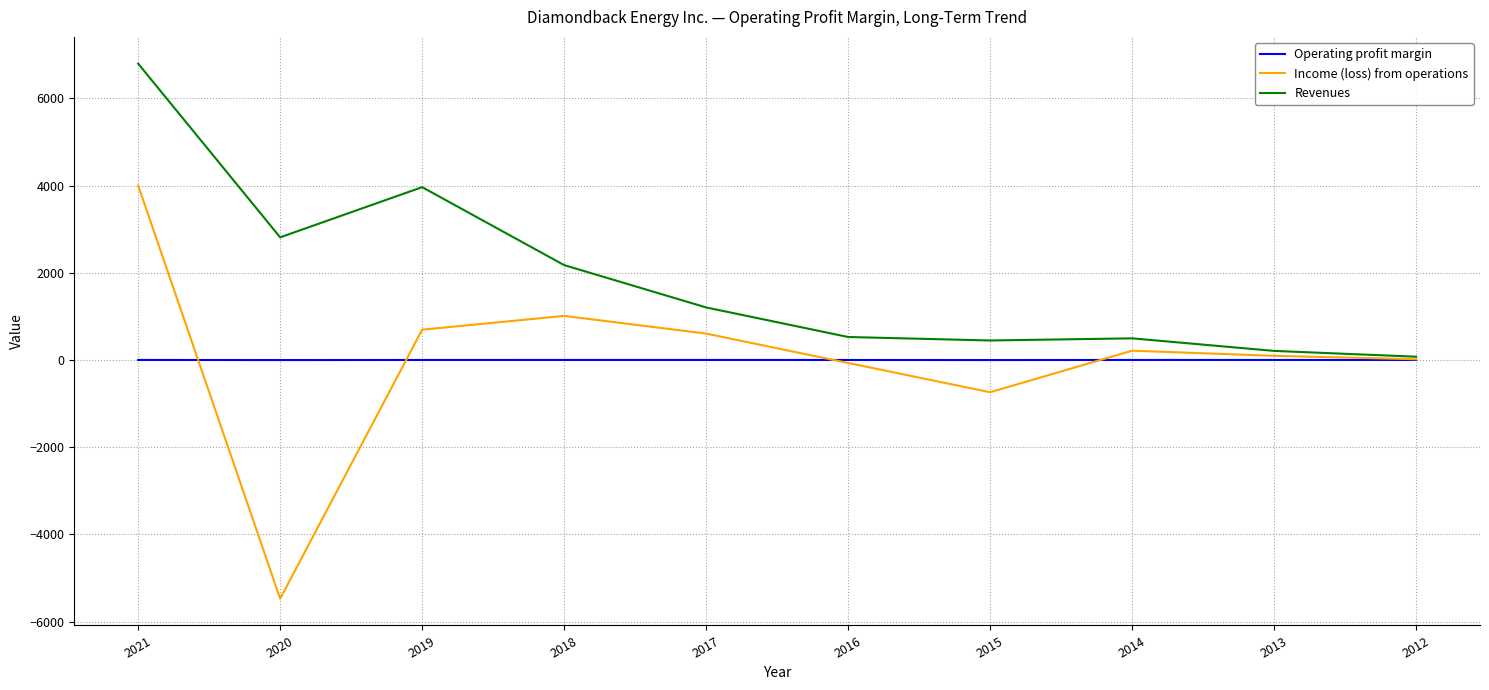

Is this an area chart (filled region under the line)?

No